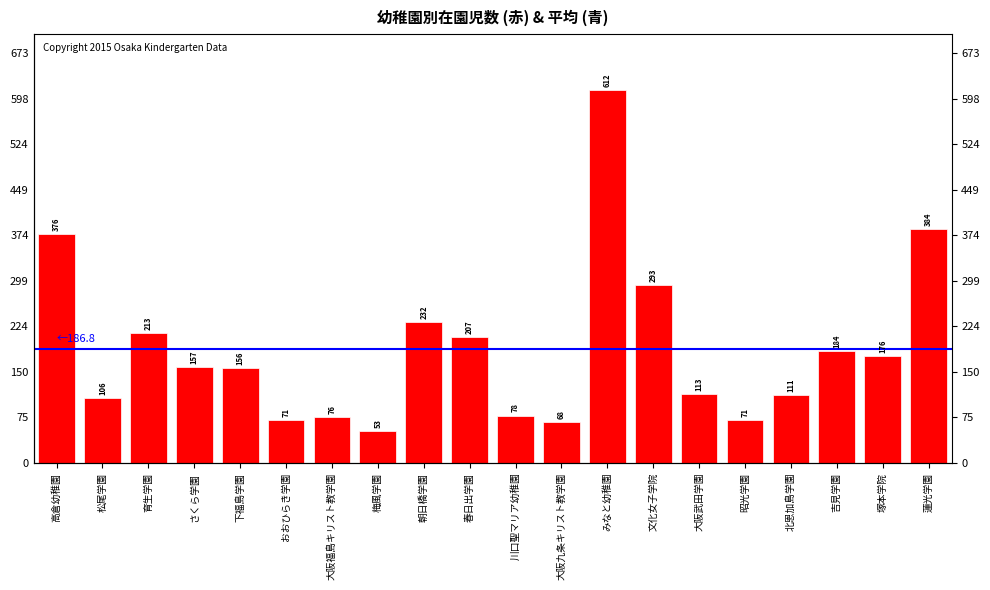

What is the ratio of the value at 松尾学園 to the value at 大阪福島キリスト教学園?

1.4